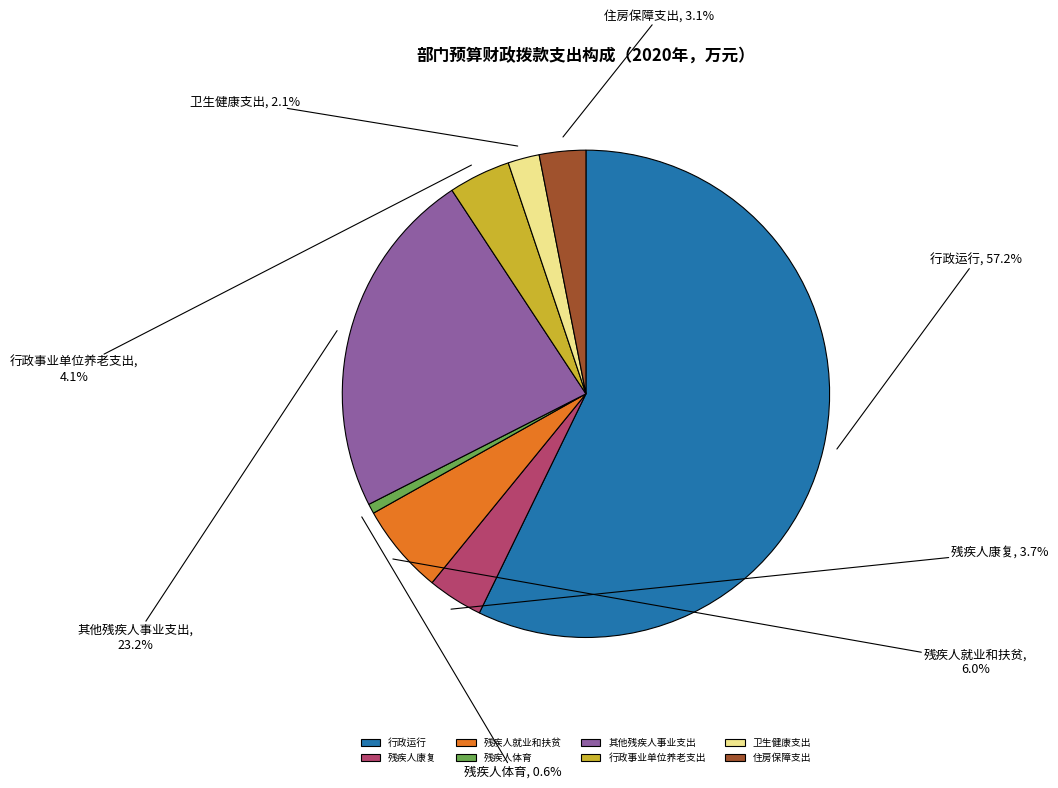

Which has a higher value, 卫生健康支出 or 行政运行?

行政运行